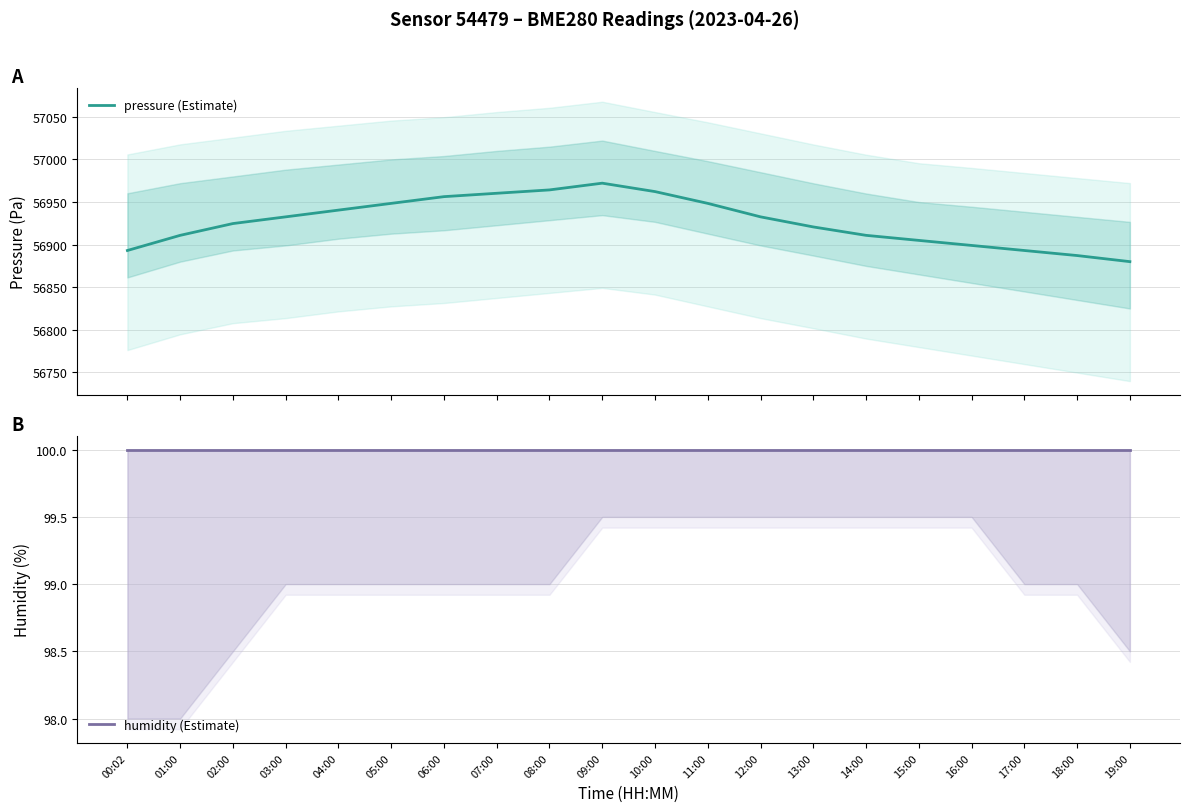

At which category does pressure (Estimate) reach its first local peak?

09:00